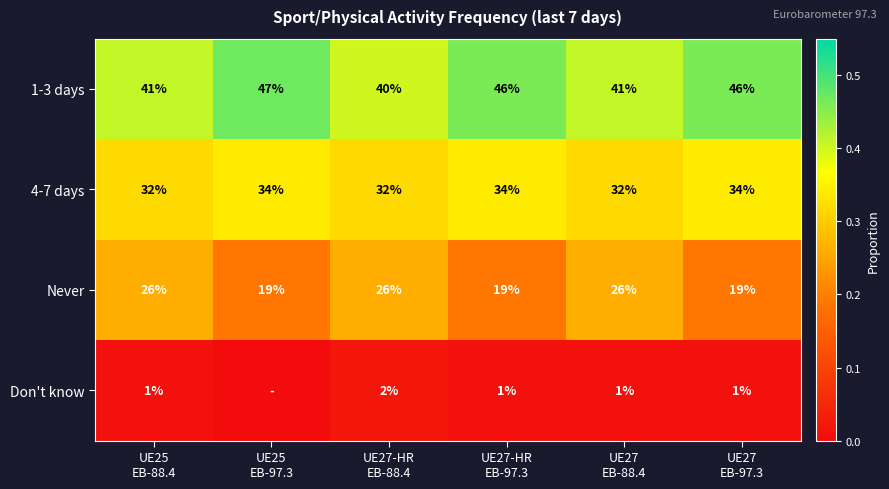

What is the sum of all 4-7 days values?

198